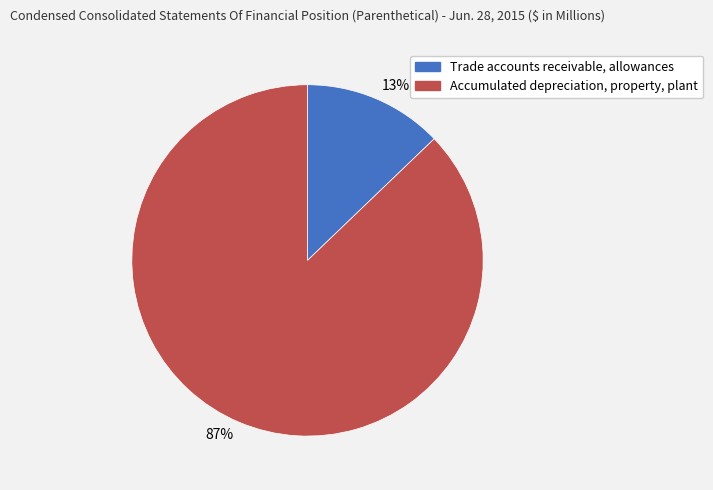

What percentage is the Trade accounts receivable, allowances slice, to the nearest percent?

13%